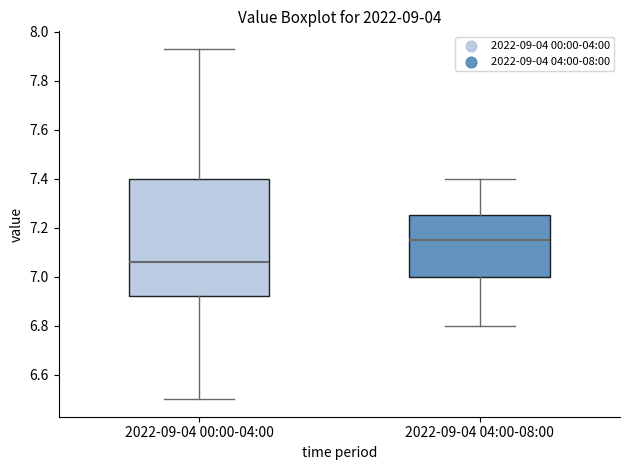

Which box's median line is the lowest?

2022-09-04 00:00-04:00